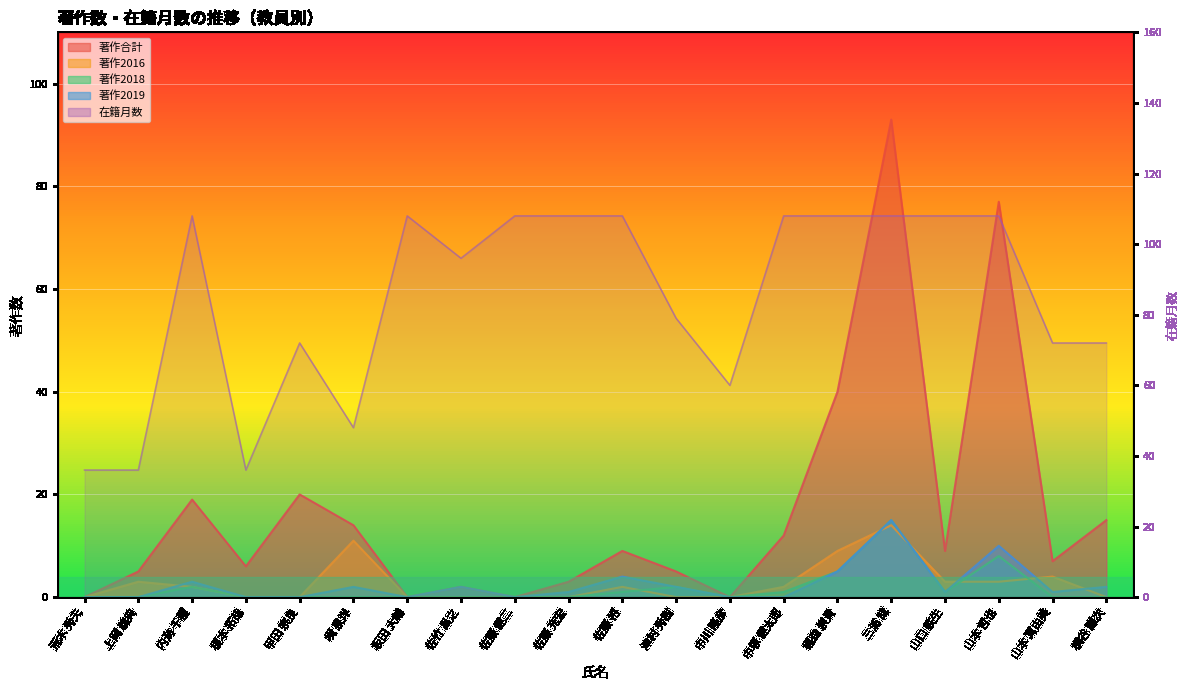

Where do 著作2018 and 著作2016 first cross each other?

佐藤 裕 and 津村 秀樹